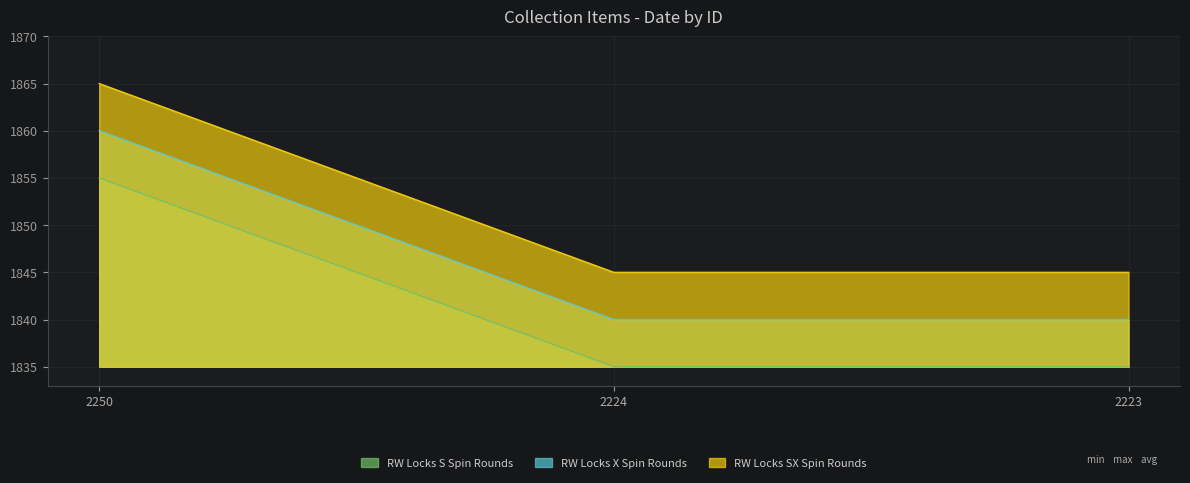

What is the difference between the maximum and second lowest values in the RW Locks SX Spin Rounds series?

20